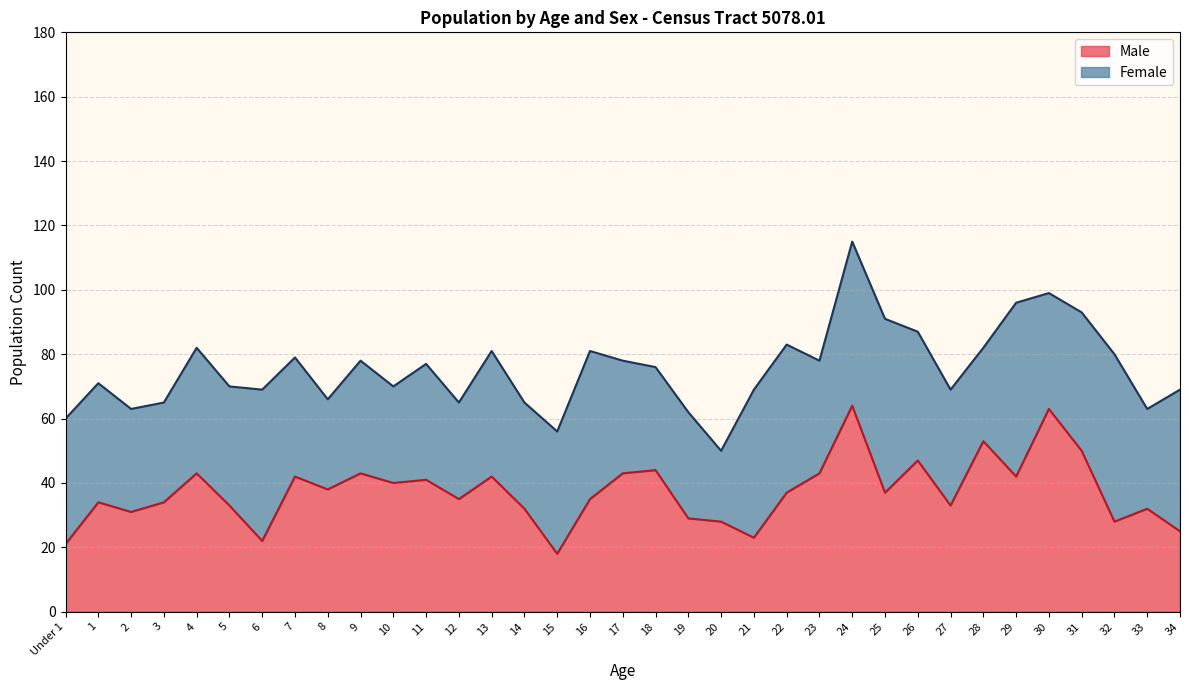

Reading left to right, what are all the values shown in this chart?

Under 1=21	1=34	2=31	3=34	4=43	5=33	6=22	7=42	8=38	9=43	10=40	11=41	12=35	13=42	14=32	15=18	16=35	17=43	18=44	19=29	20=28	21=23	22=37	23=43	24=64	25=37	26=47	27=33	28=53	29=42	30=63	31=50	32=28	33=32	34=25